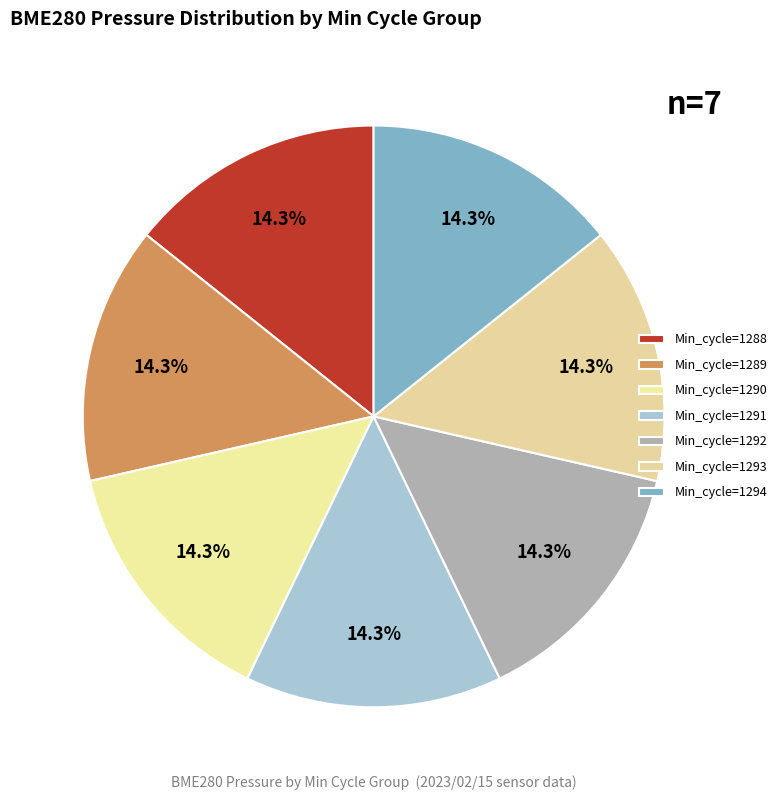

How many slices are in this pie chart?

7